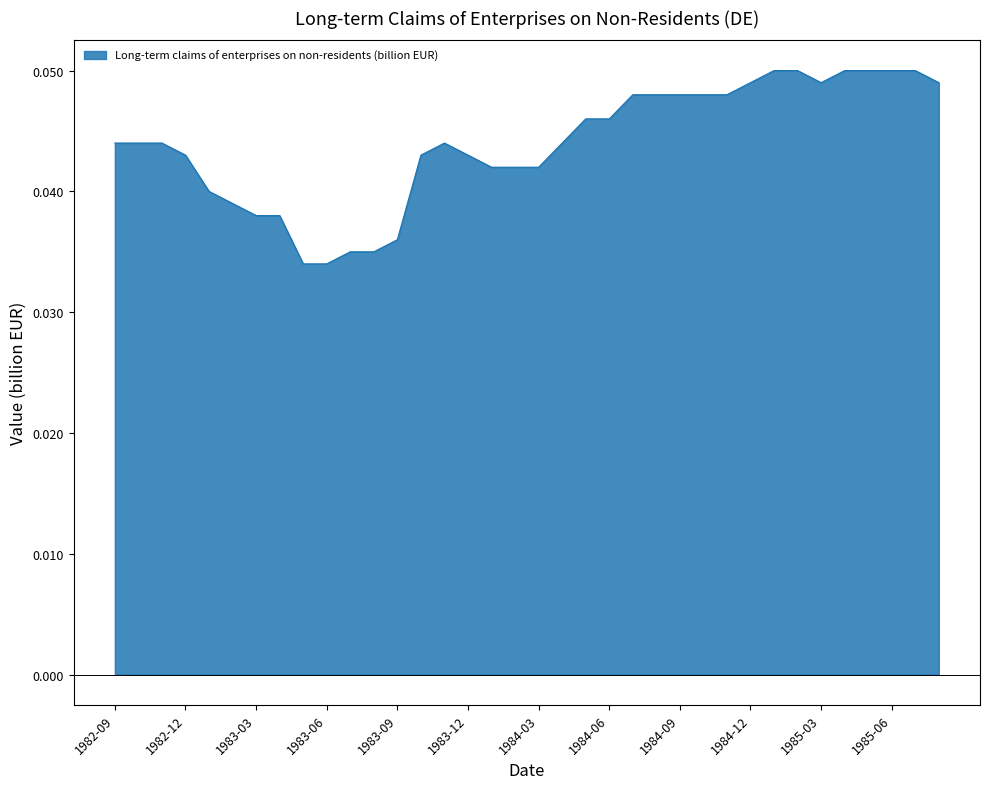

Does the chart have visible grid lines?

No